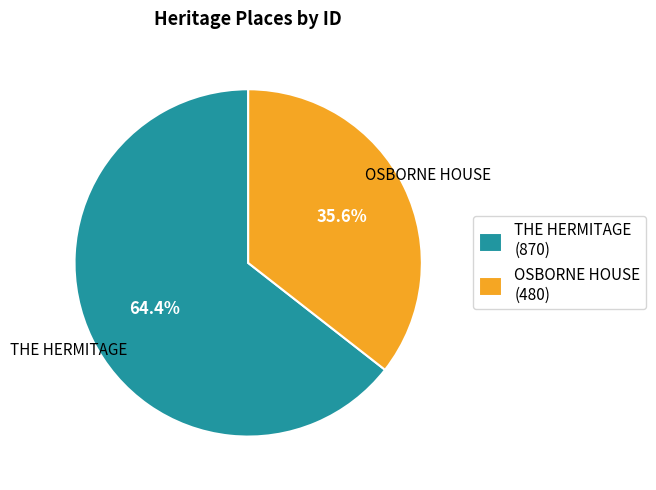

Is there a majority slice in this chart?

Yes